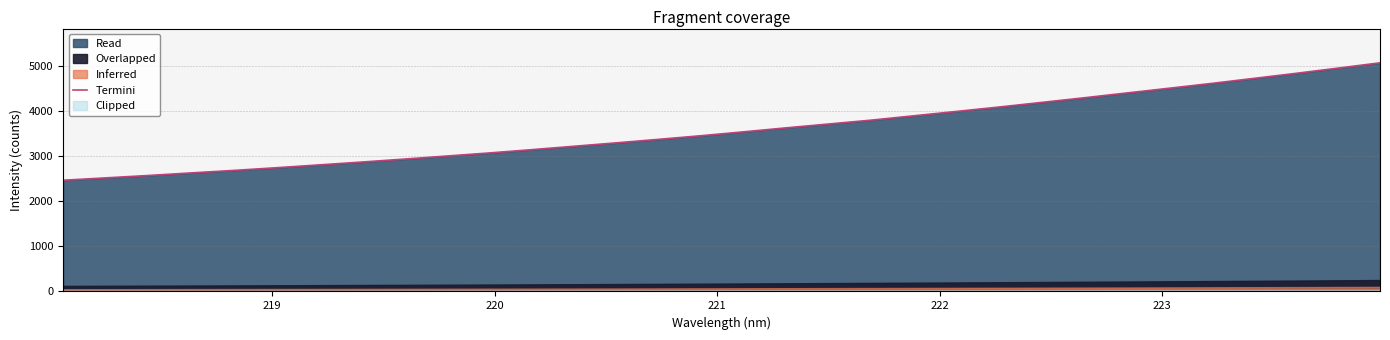

What is the lowest value of the Termini series?

2471.7